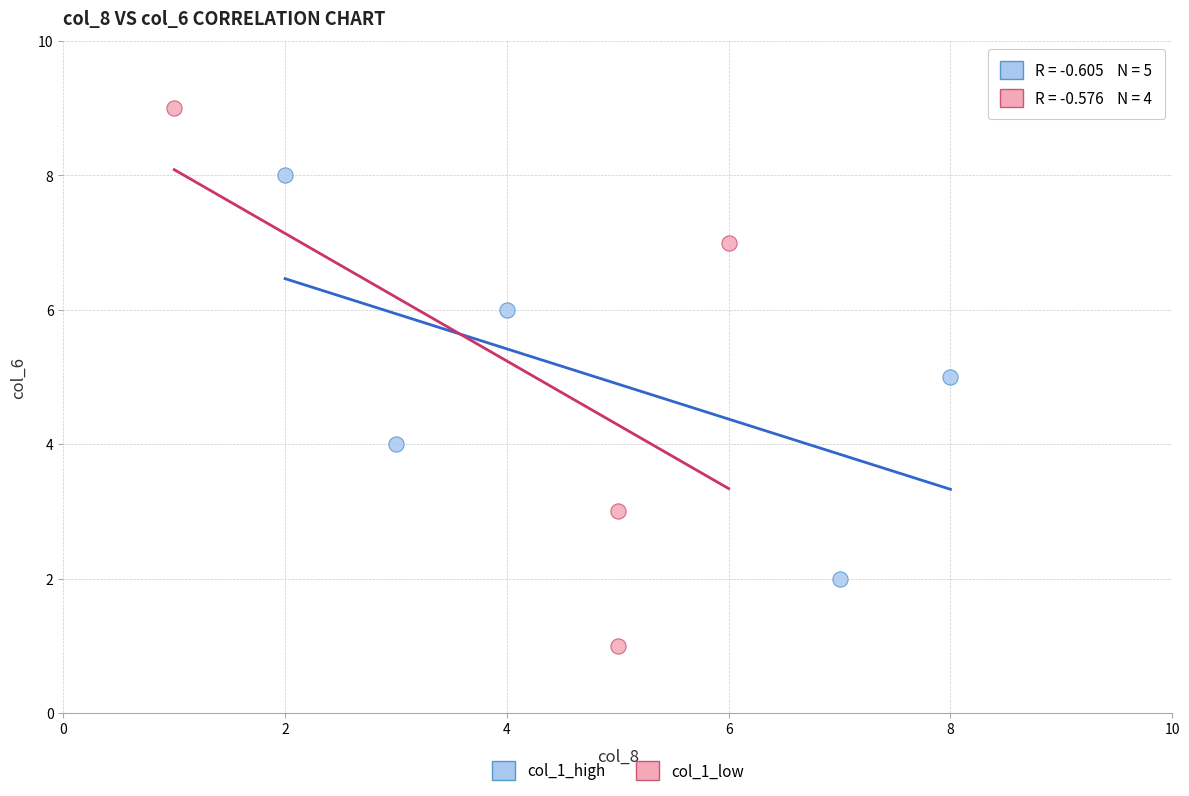

Which series contains the lowest Y value?

col_1_low